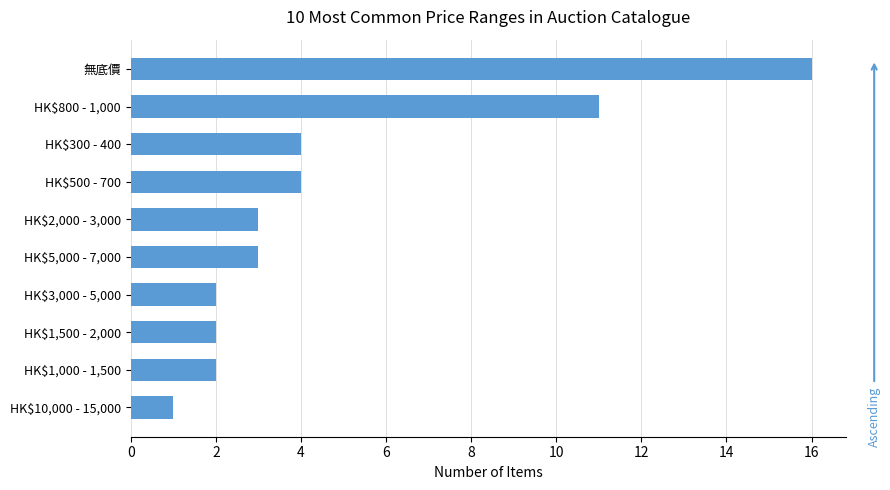

The chart shows a value of 1 at HK$10,000 - 15,000. True or false?

True